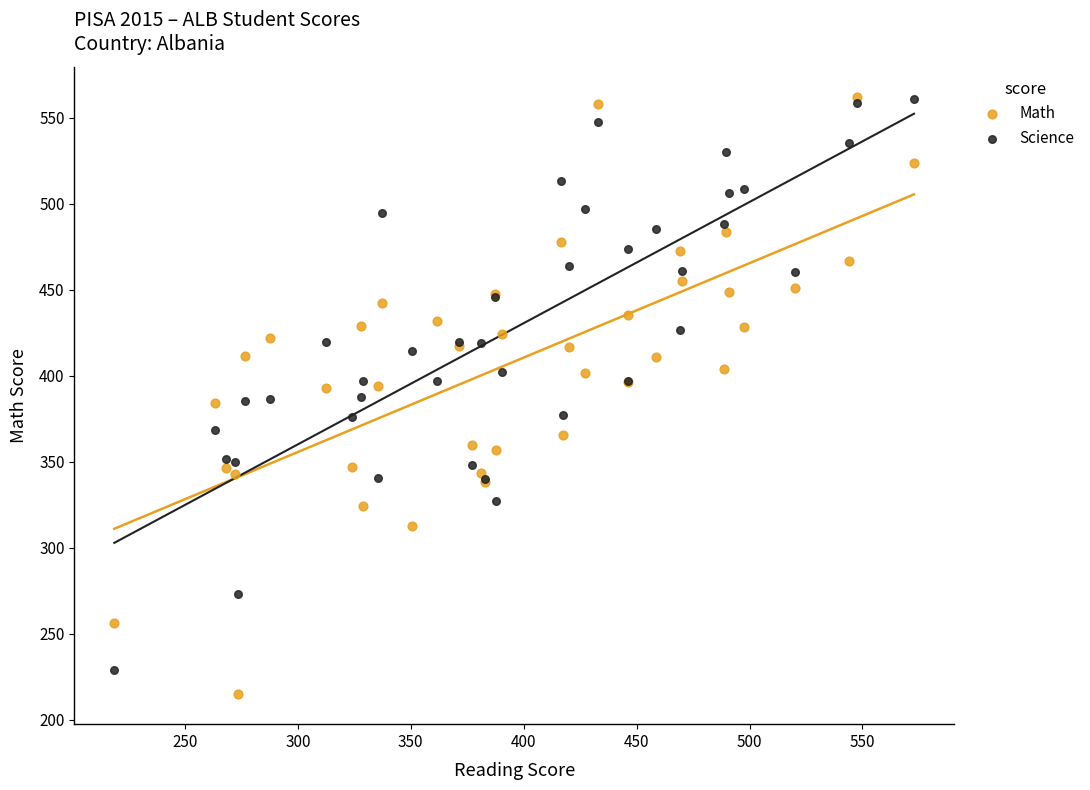

What are all the series names shown in the legend?

Math, Science